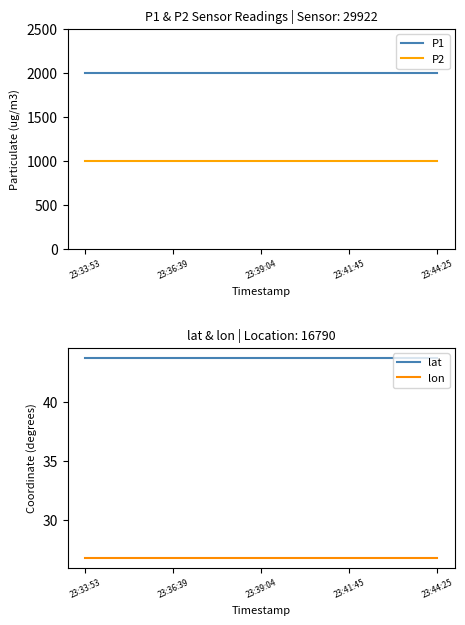

What is the minimum value for lat?

43.7